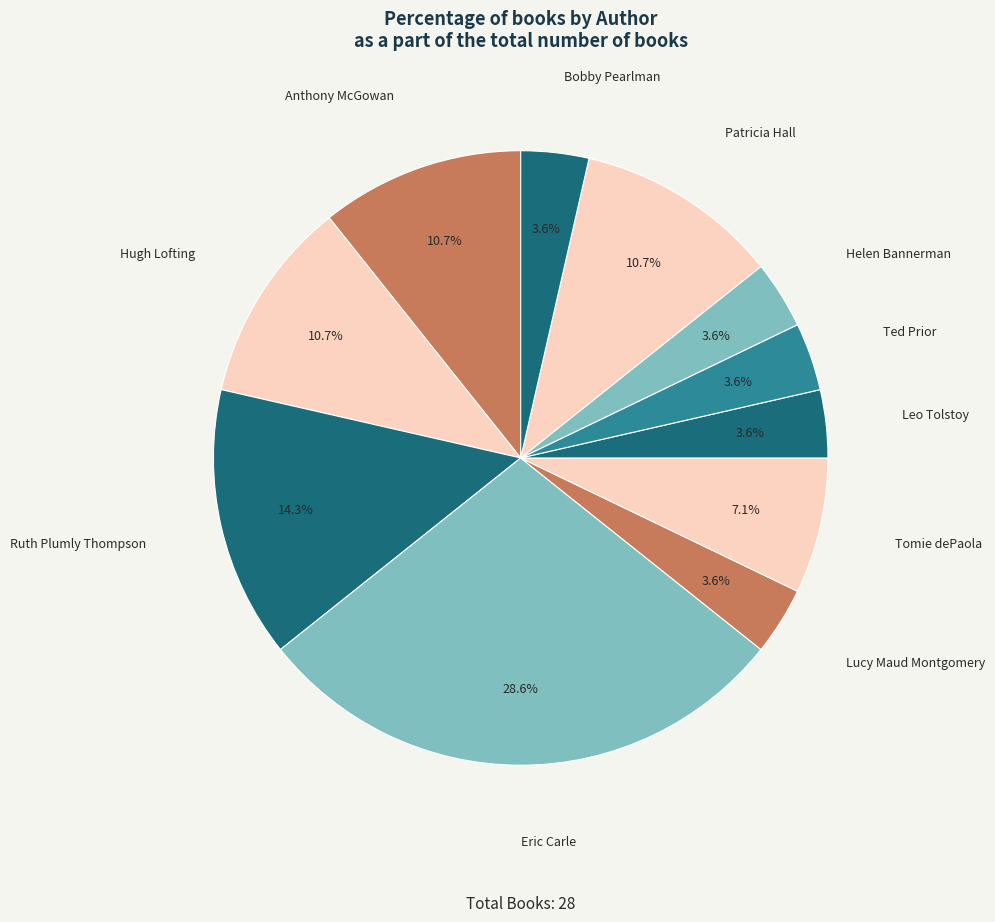

Which has a higher value, Hugh Lofting or Leo Tolstoy?

Hugh Lofting